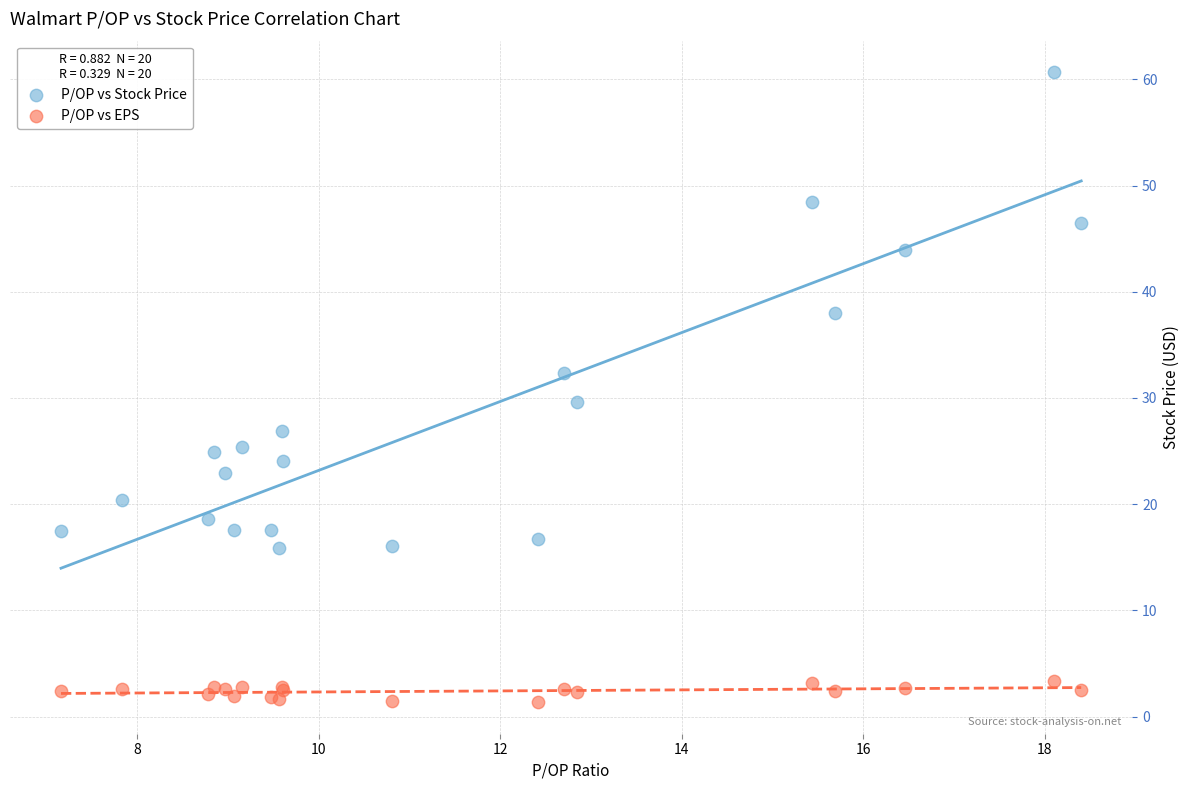

What is the X range (max minus min) for the scatter plot?

11.2